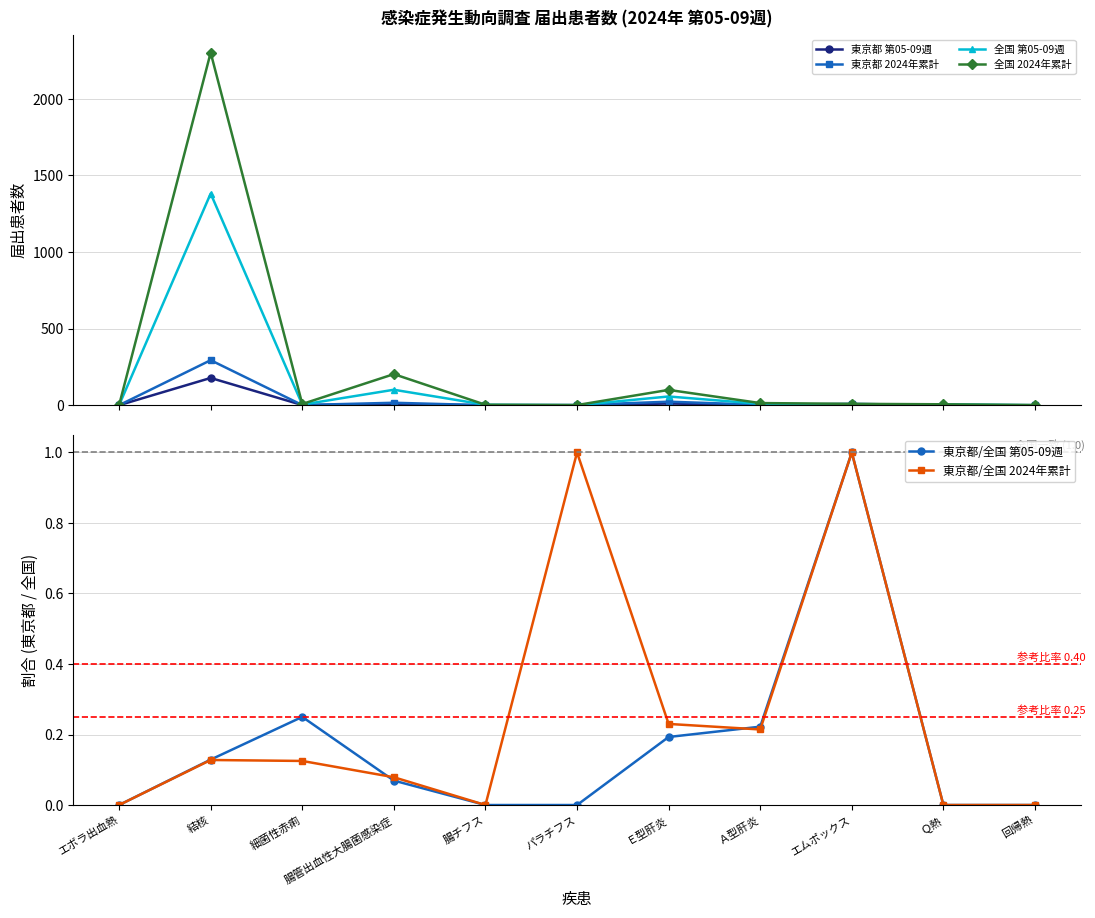

What is the maximum value shown in the chart?

2302.0